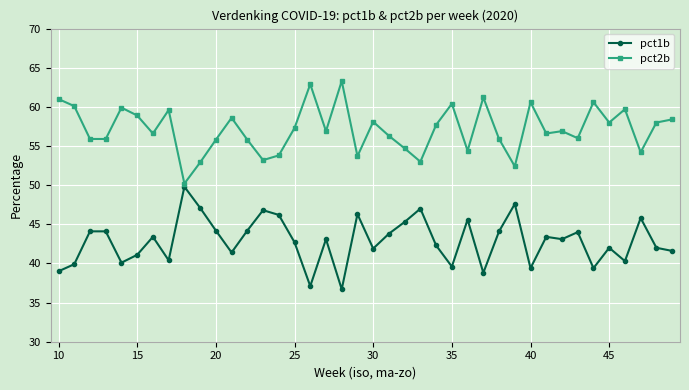

List the series in order of their peak value, highest first.

pct2b, pct1b